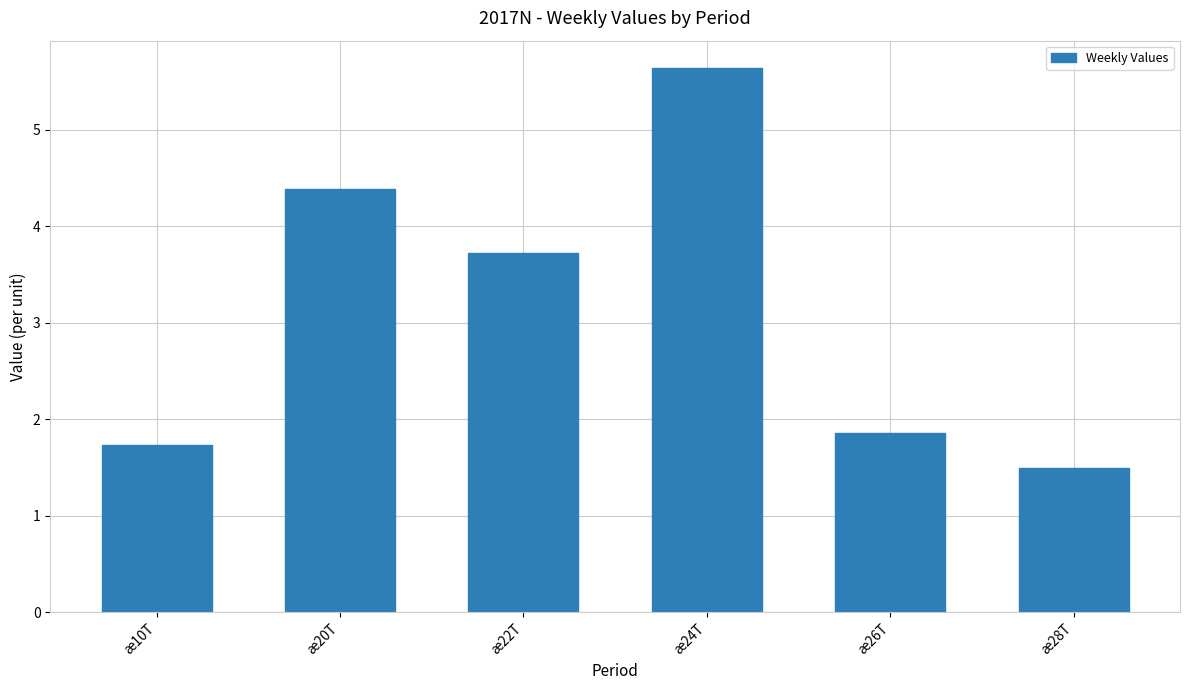

What is the approximate value at æ26T?

1.9